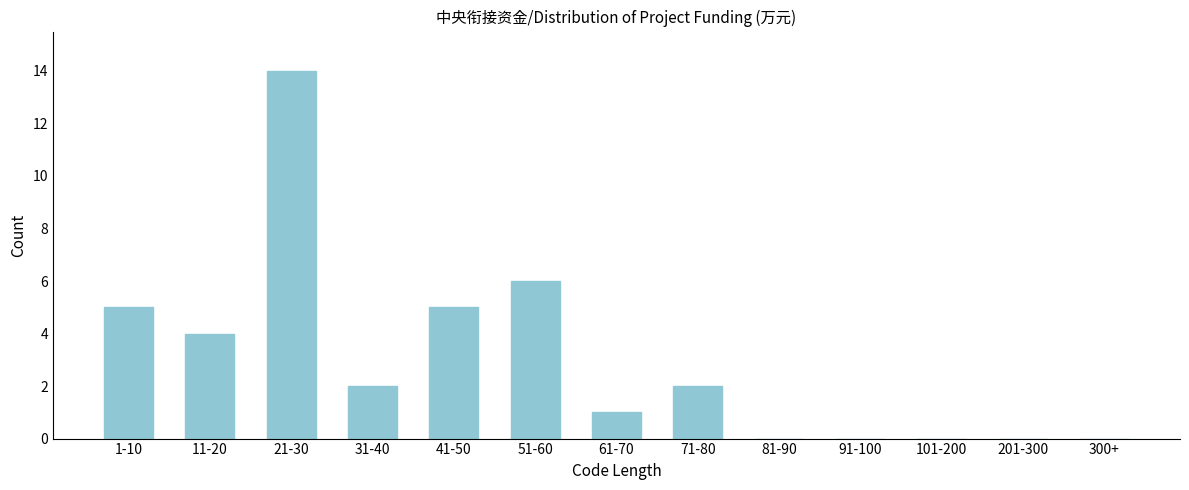

Reading left to right, list all the values displayed in this chart.

1-10=5	11-20=4	21-30=14	31-40=2	41-50=5	51-60=6	61-70=1	71-80=2	81-90=0	91-100=0	101-200=0	201-300=0	300+=0